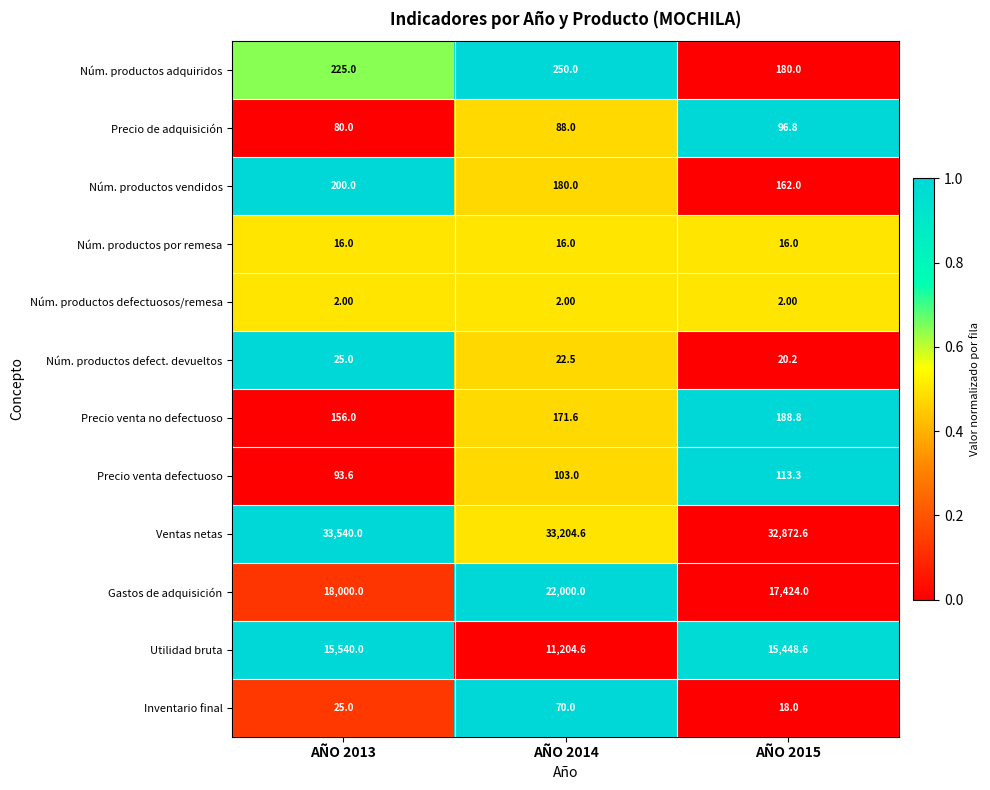

Is the value of Núm. productos adquiridos at AÑO 2014 greater than the value of Gastos de adquisición at AÑO 2013?

No